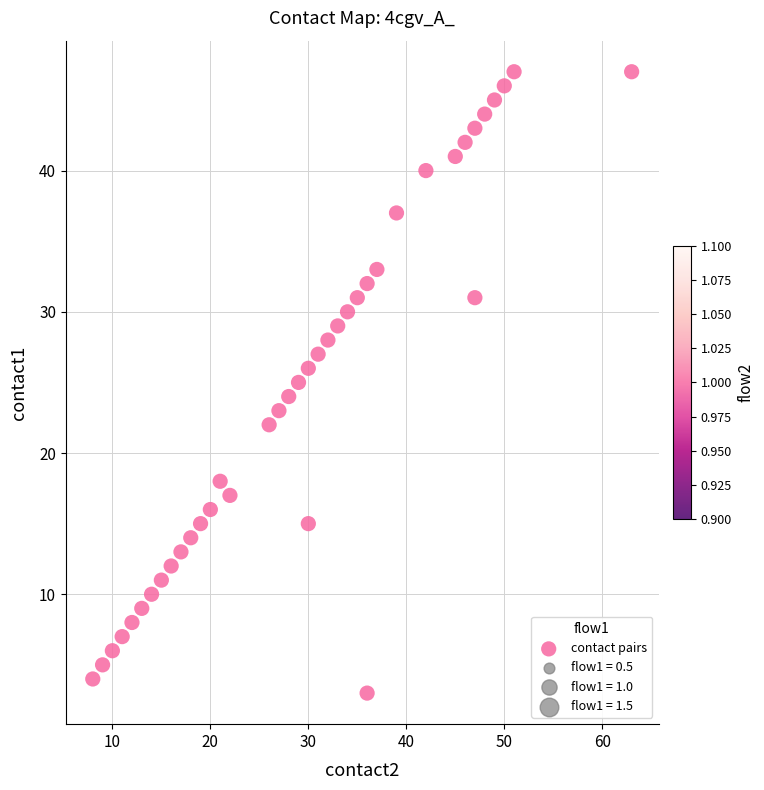

What is the range of X values (max minus min)?

55